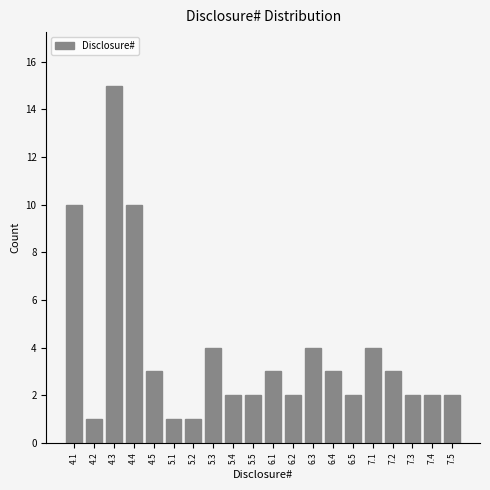

Reading right to left, extract all data points from this chart.

7.5=2	7.4=2	7.3=2	7.2=3	7.1=4	6.5=2	6.4=3	6.3=4	6.2=2	6.1=3	5.5=2	5.4=2	5.3=4	5.2=1	5.1=1	4.5=3	4.4=10	4.3=15	4.2=1	4.1=10